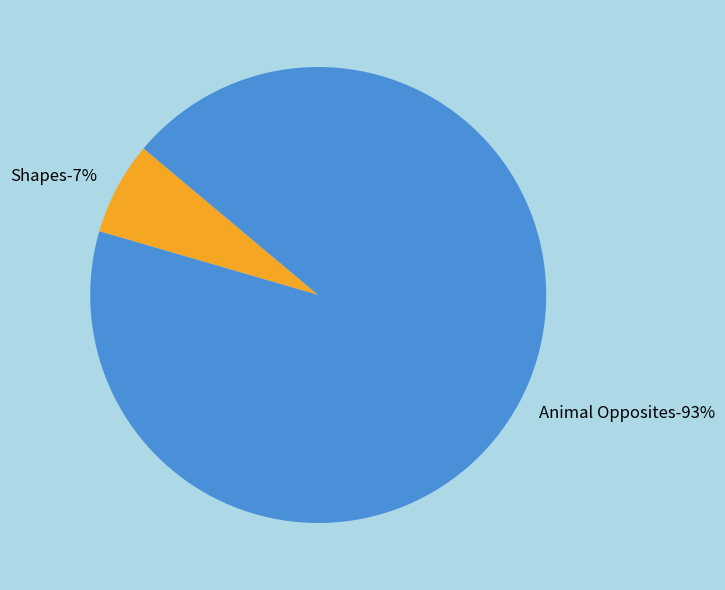

Approximately how many times larger is the value at Shapes compared to Animal Opposites?

0.1